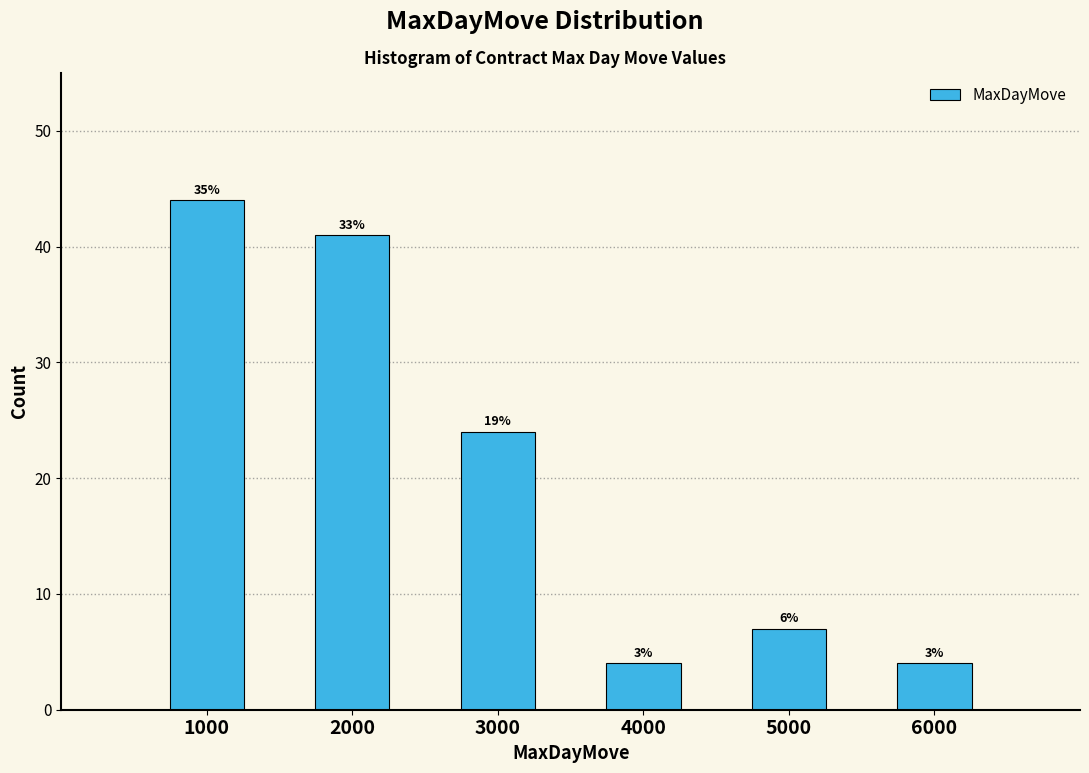

How many bars are there in total?

6